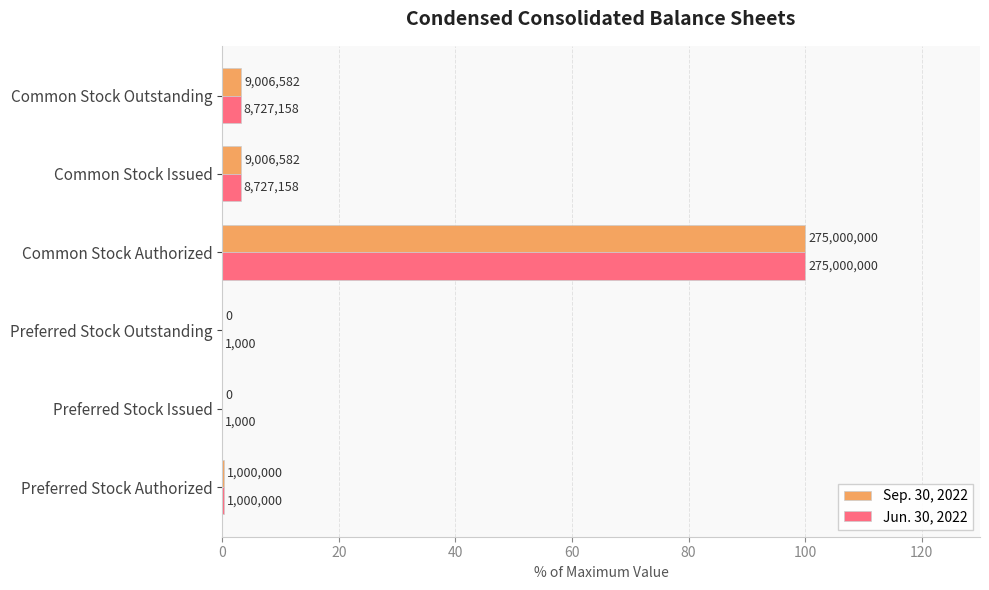

What is the difference between the second highest and minimum values in the Sep. 30, 2022 series?

3.3